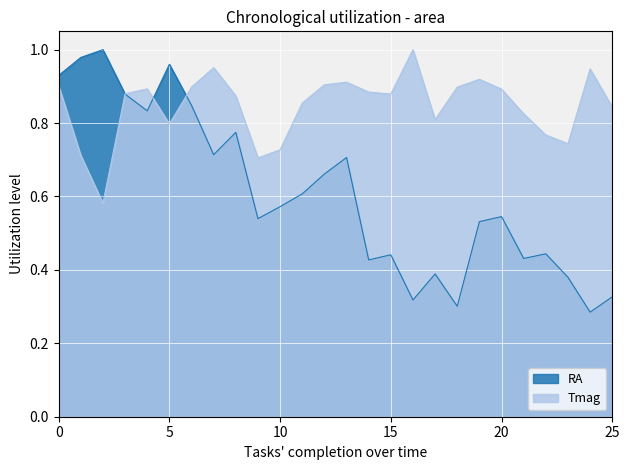

What is the highest value of the RA series?

1.0